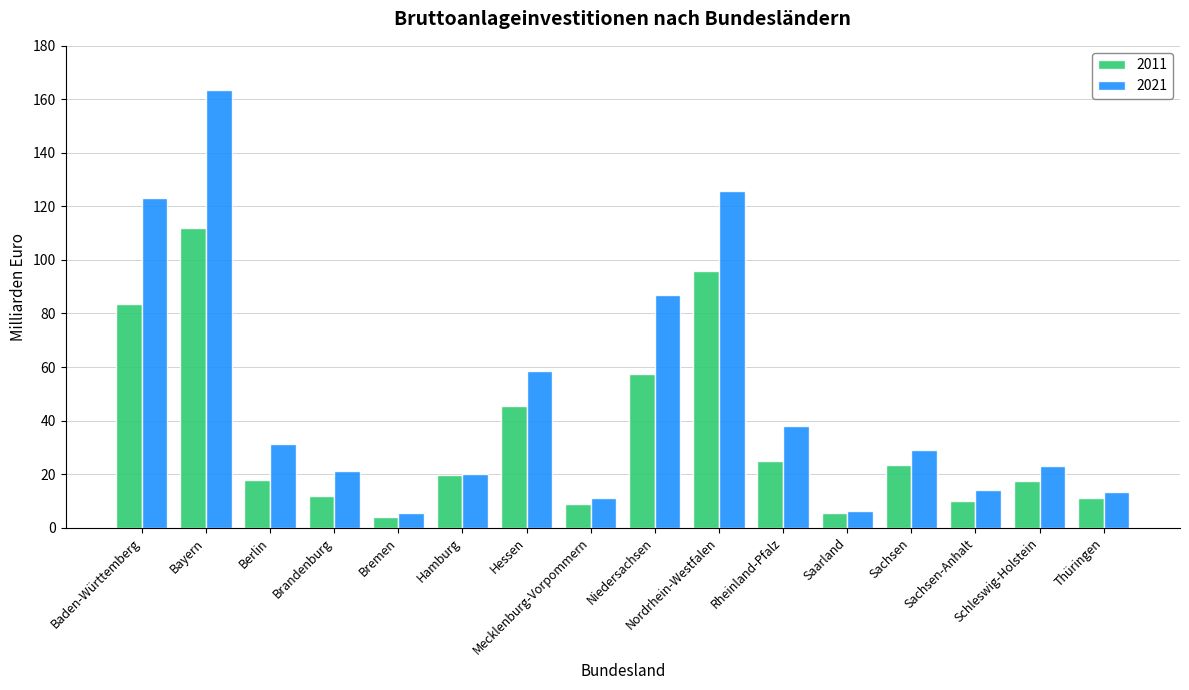

At which label is 2011 closest to 57?

Niedersachsen